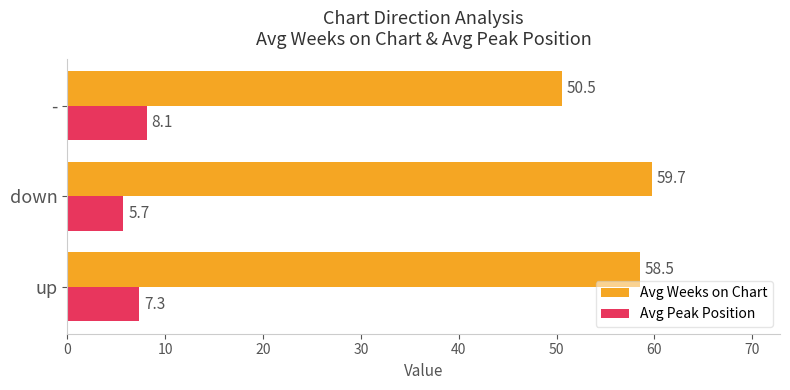

What is the difference between the maximum and second lowest values in the Avg Weeks on Chart series?

1.2